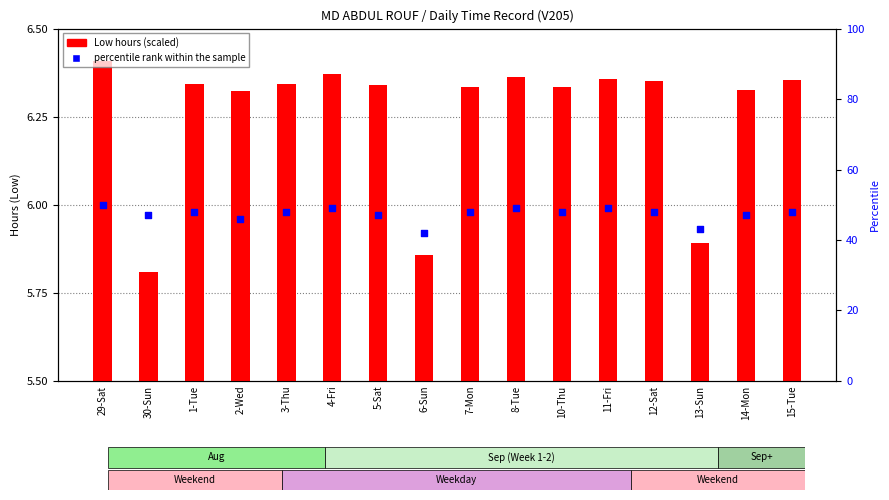

At how many categories does at least one series exceed 29?

16